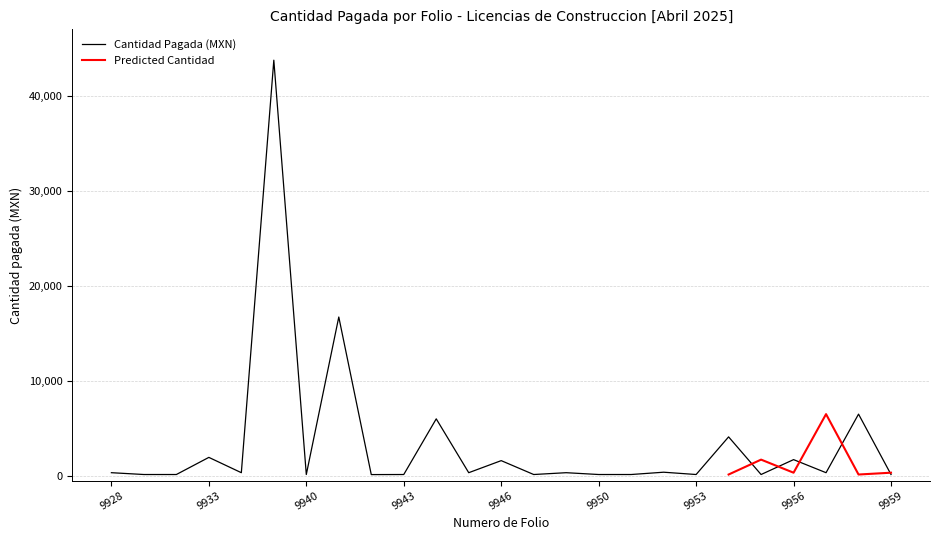

What is the average value?

3432.5